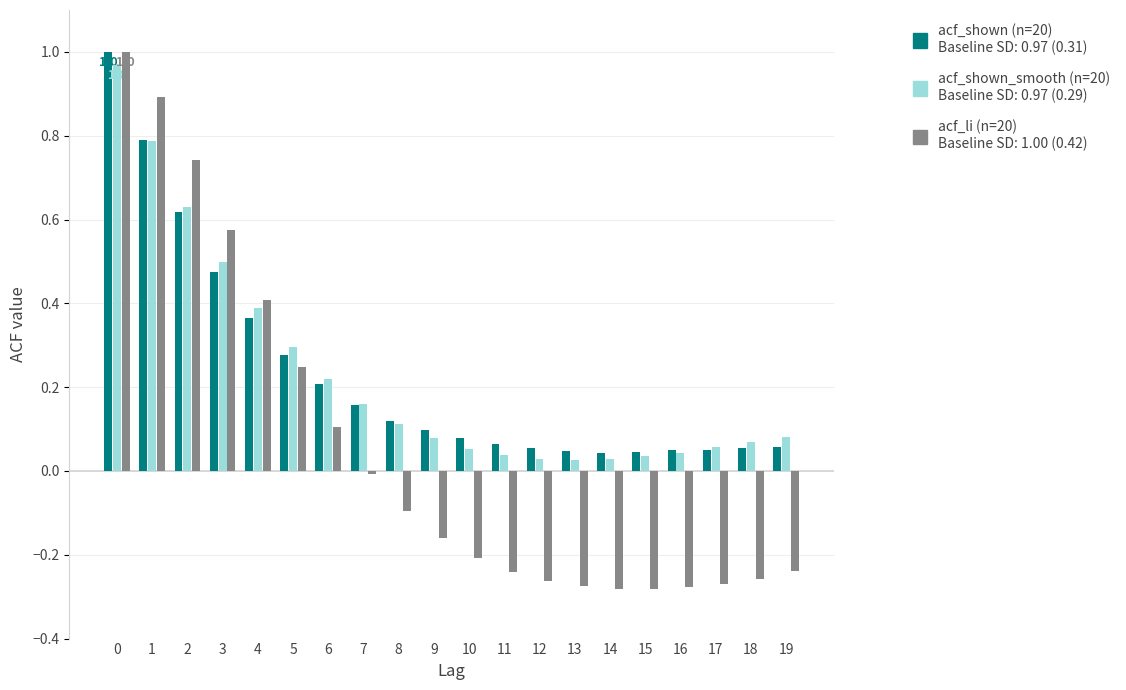

What is the total value across all series at 0?

3.0